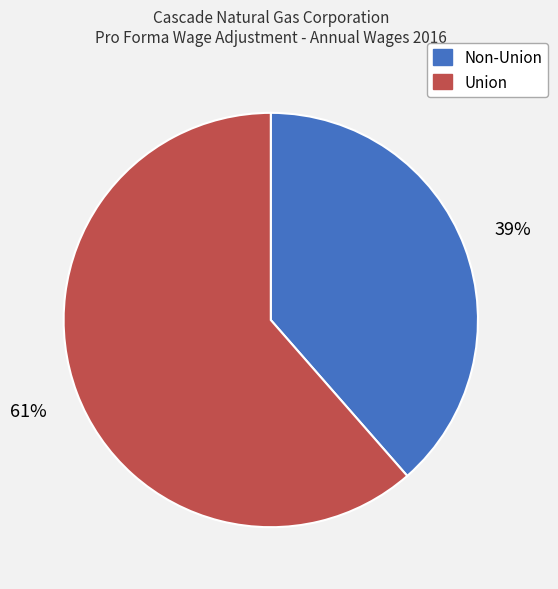

Combined, do Union and Non-Union account for over 50%?

Yes